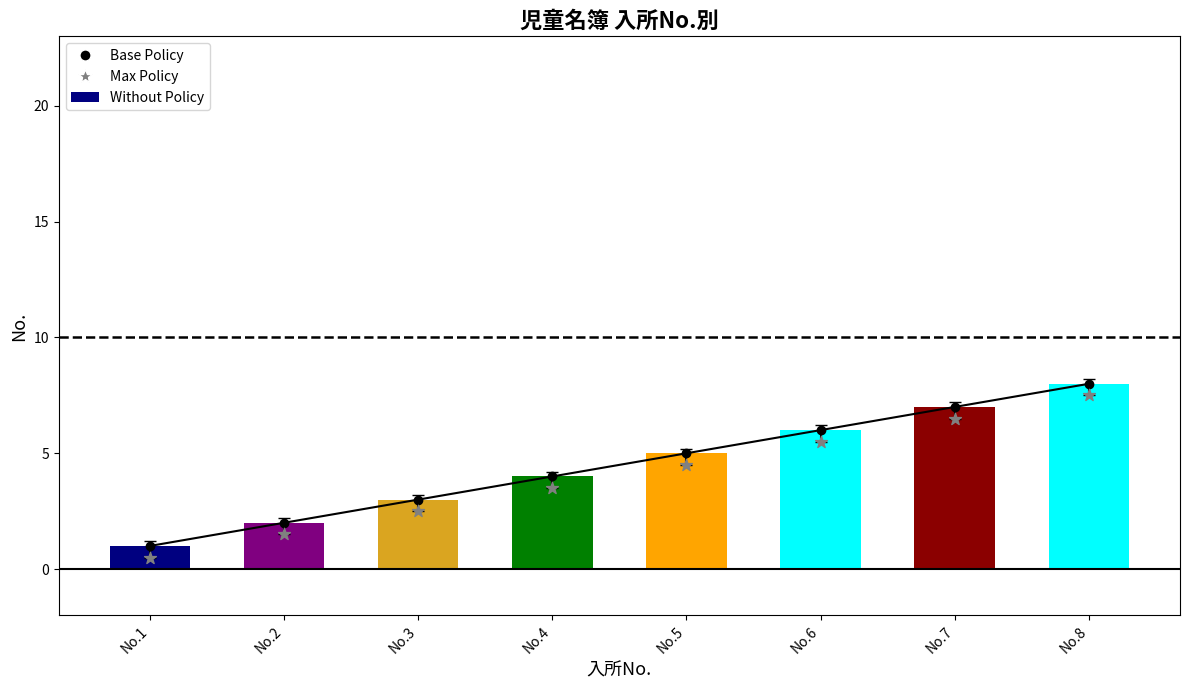

Which series reaches the minimum Y coordinate?

Max Policy